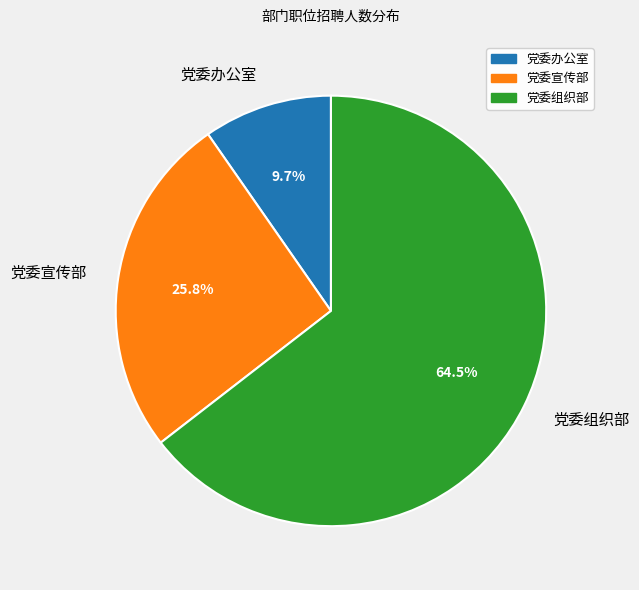

Does any single category account for the majority?

Yes